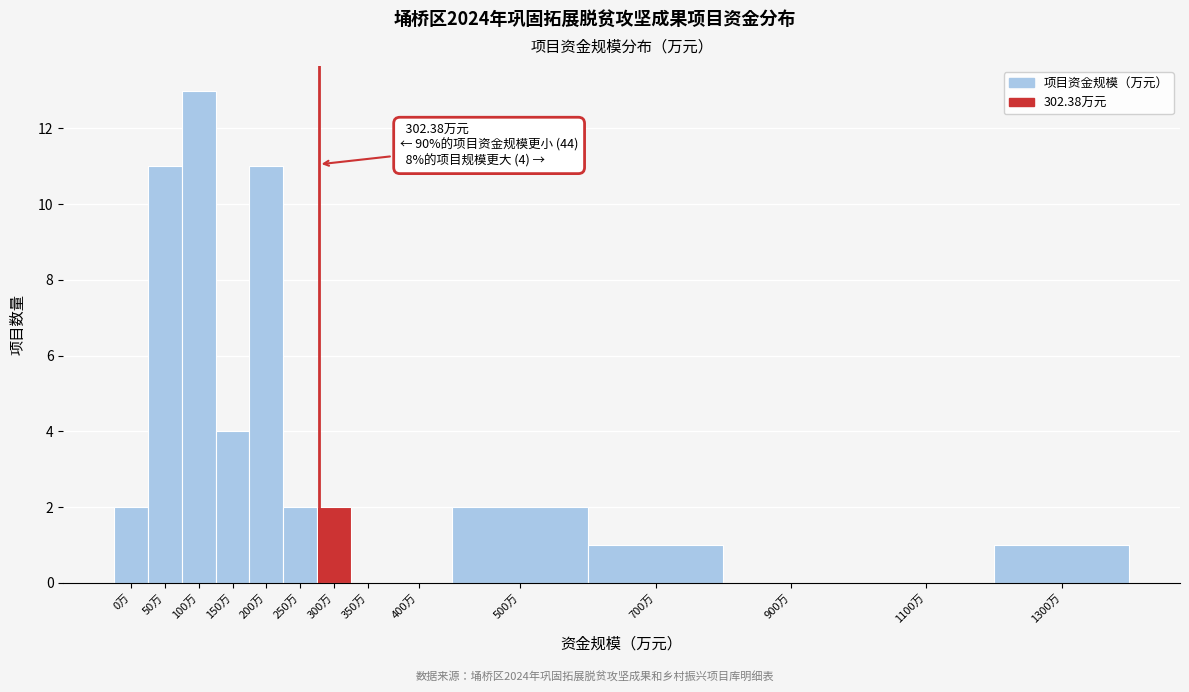

Reading left to right, transcribe all the data shown in this chart.

0万=2	50万=11	100万=13	150万=4	200万=11	250万=2	300万=2	350万=0	400万=0	500万=2	700万=1	900万=0	1100万=0	1300万=1